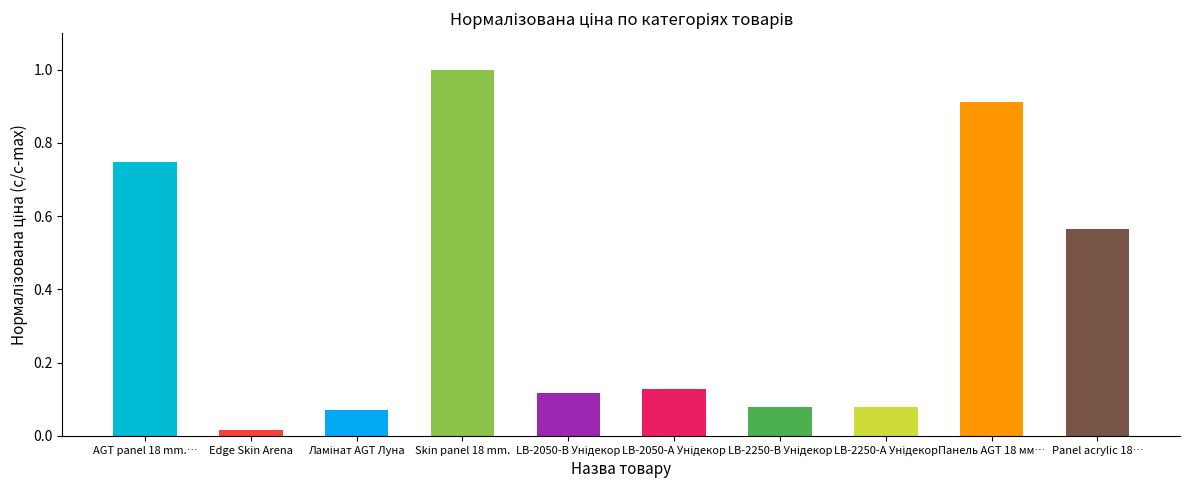

What is the difference between the maximum and minimum values?

1.0